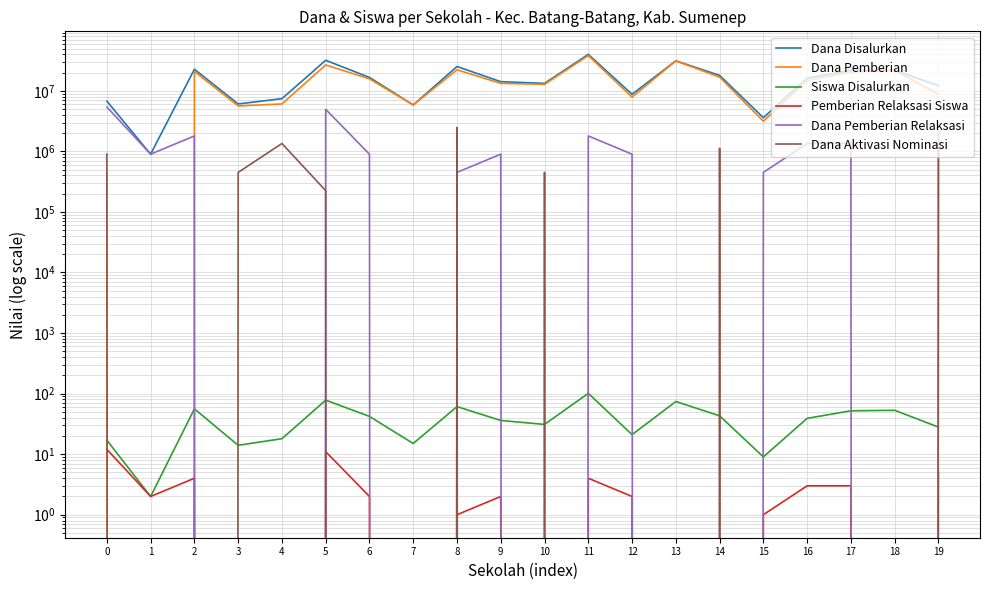

How many interior local valleys does the Dana Aktivasi Nominasi series have?

1